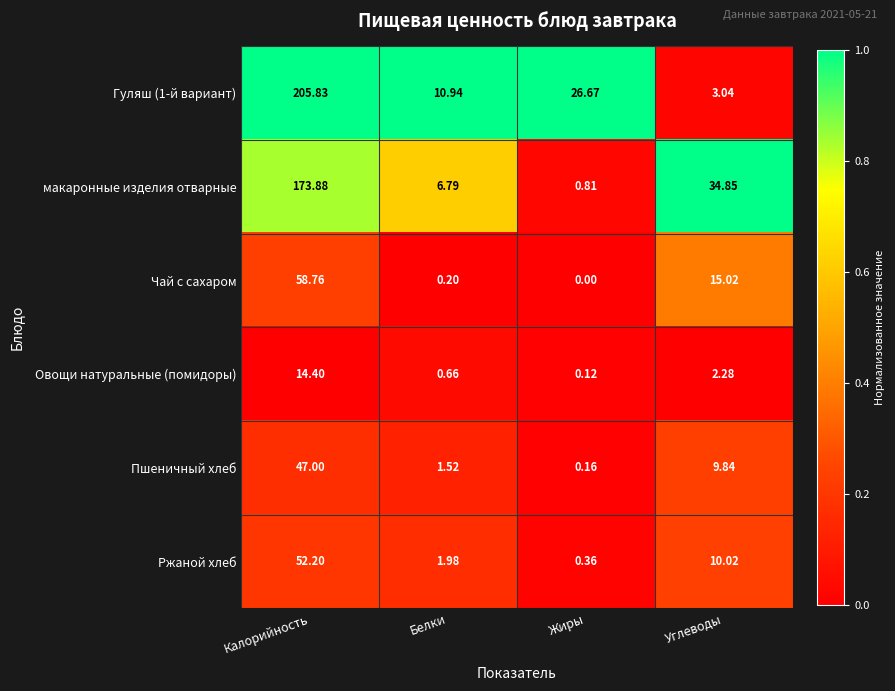

At Белки, list the series in order from smallest to largest.

Чай с сахаром, Овощи натуральные (помидоры), Пшеничный хлеб, Ржаной хлеб, макаронные изделия отварные, Гуляш (1-й вариант)